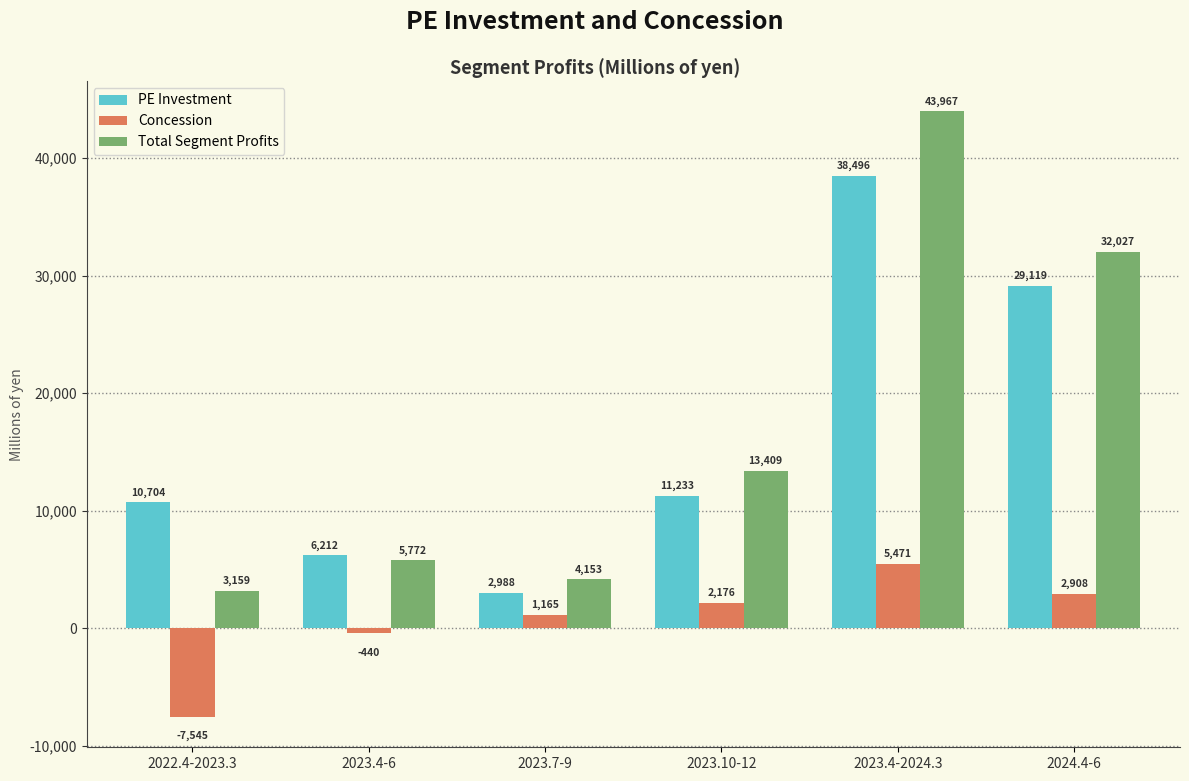

Rank the categories by PE Investment value from highest to lowest.

2023.4-2024.3, 2024.4-6, 2023.10-12, 2022.4-2023.3, 2023.4-6, 2023.7-9